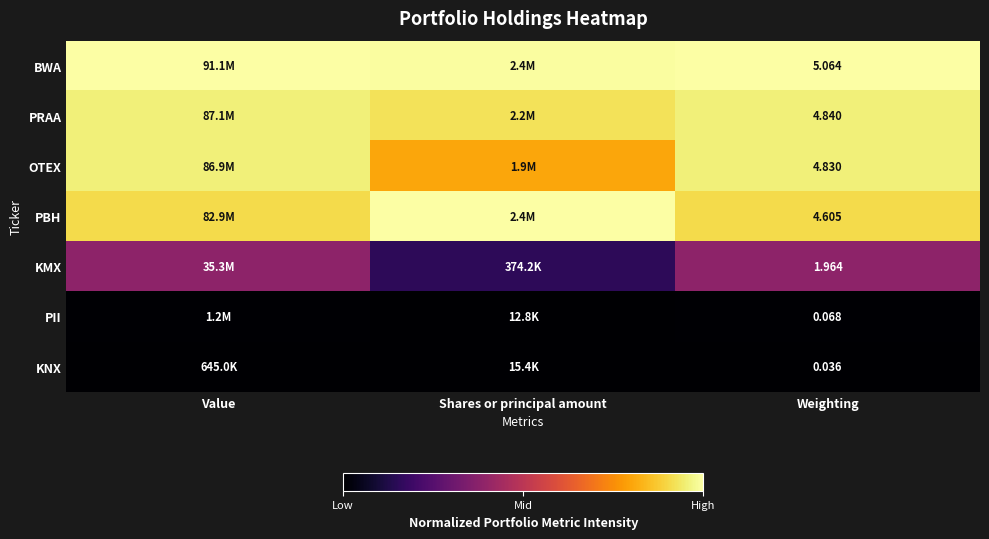

Count the number of categories in the chart.

3